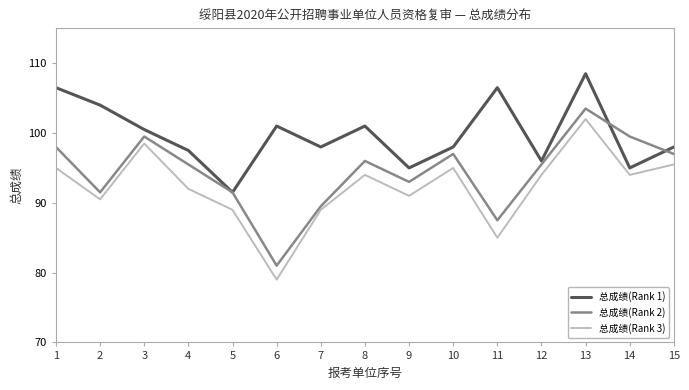

How many lines are shown in the chart?

3